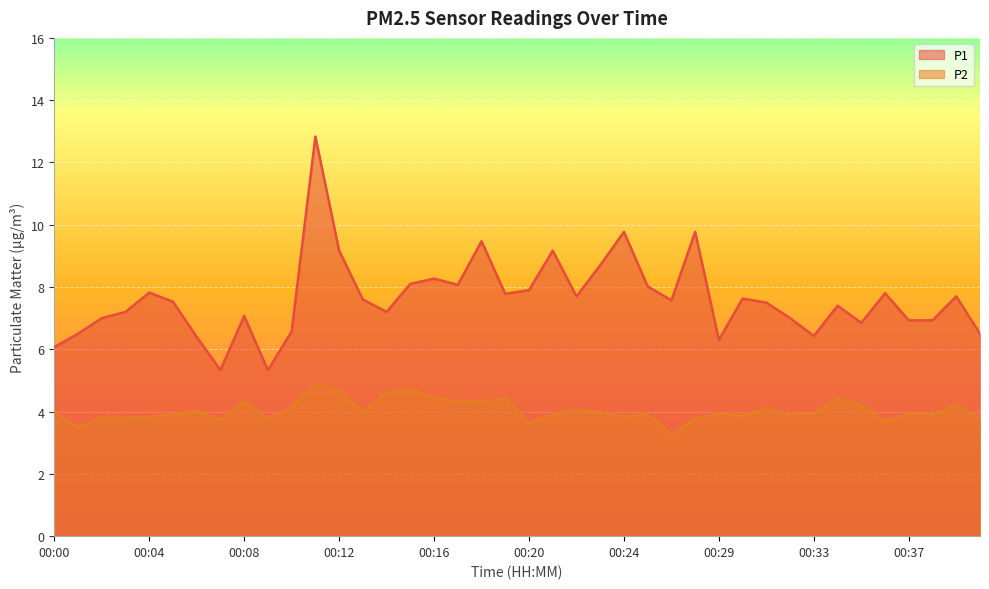

At which label does P1 reach its peak?

00:11